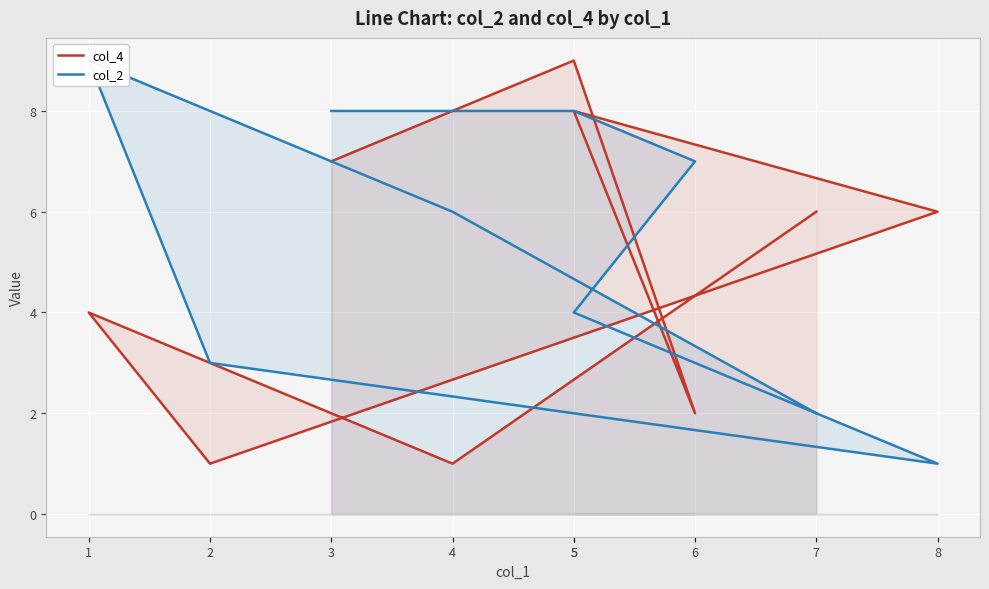

Which label corresponds to the smallest value in the chart?

2